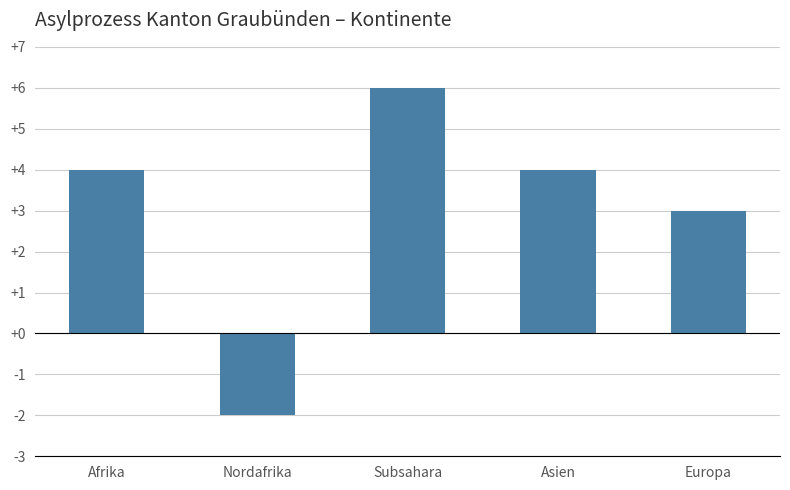

What is the label of the 5th bar from the right?

Afrika